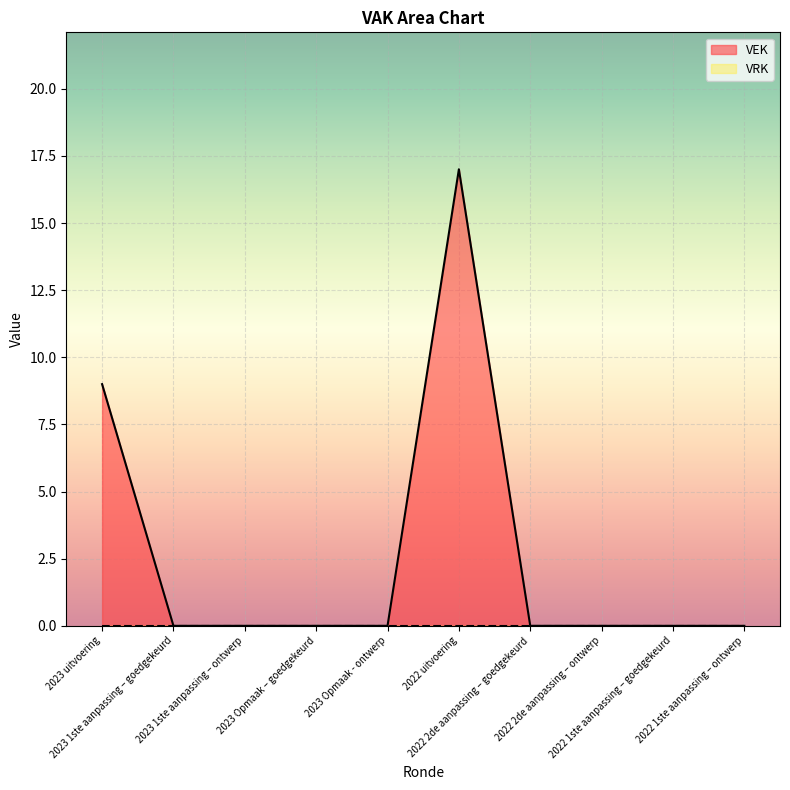

Where is the first local maximum?

2022 uitvoering